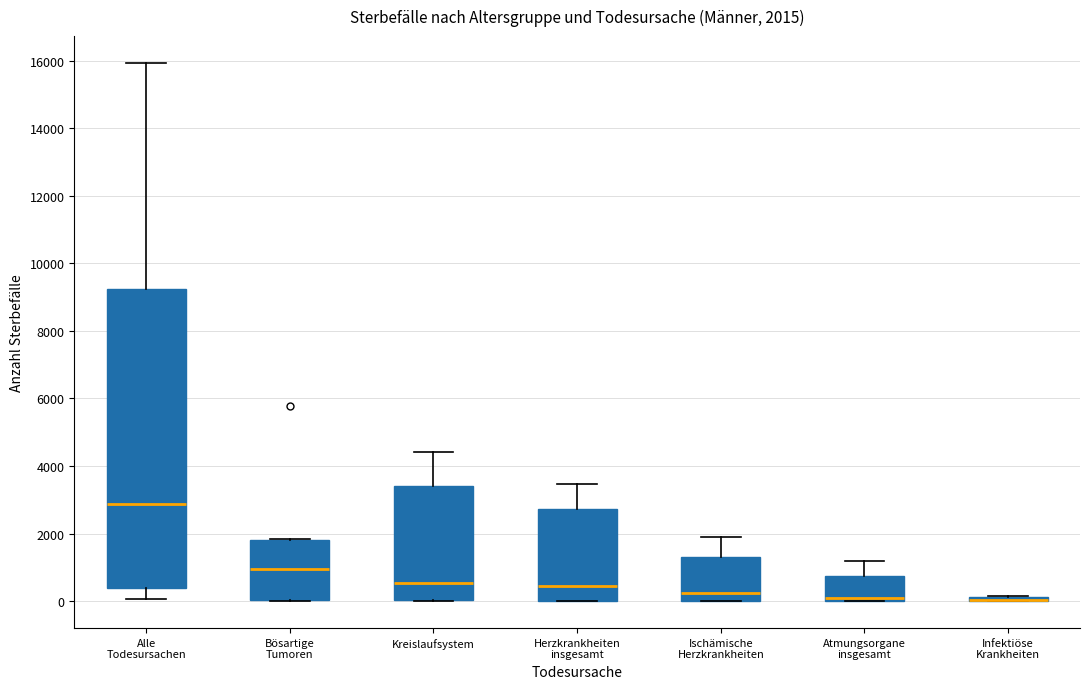

Comparing the boxes themselves (not the whiskers), which one is the tallest?

Alle Todesursachen